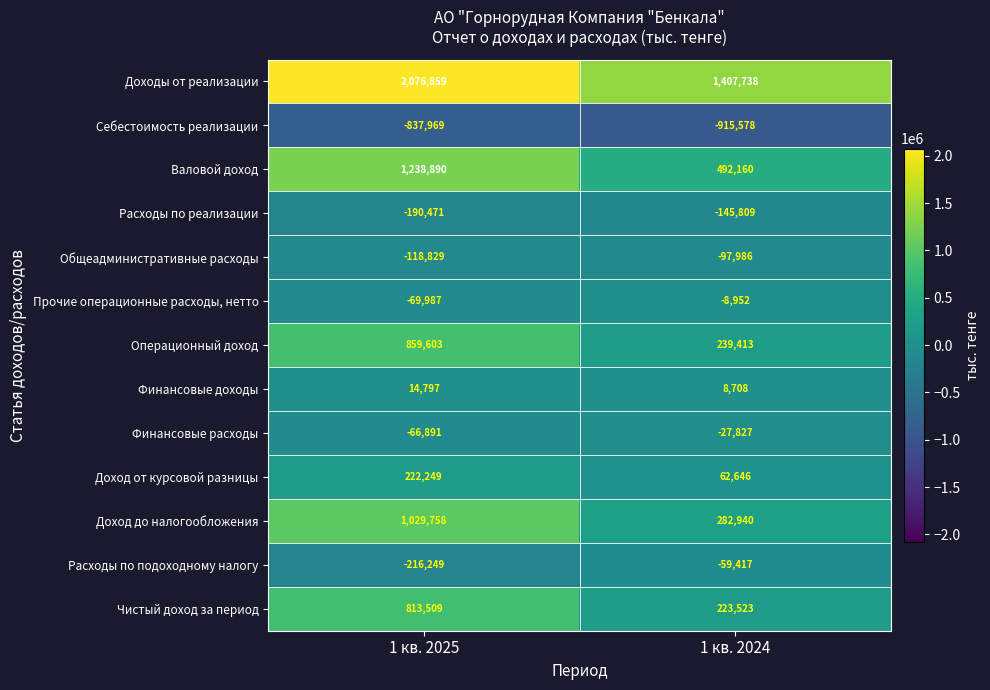

What is the sum of all Доходы от реализации values?

3484597